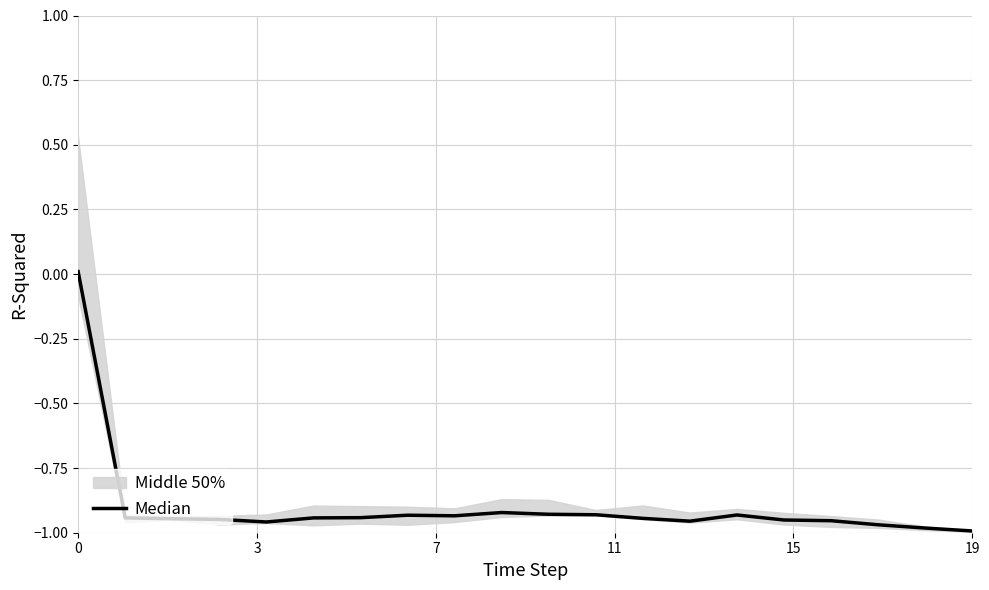

Is it true that the value at 15 is -0.3?

False